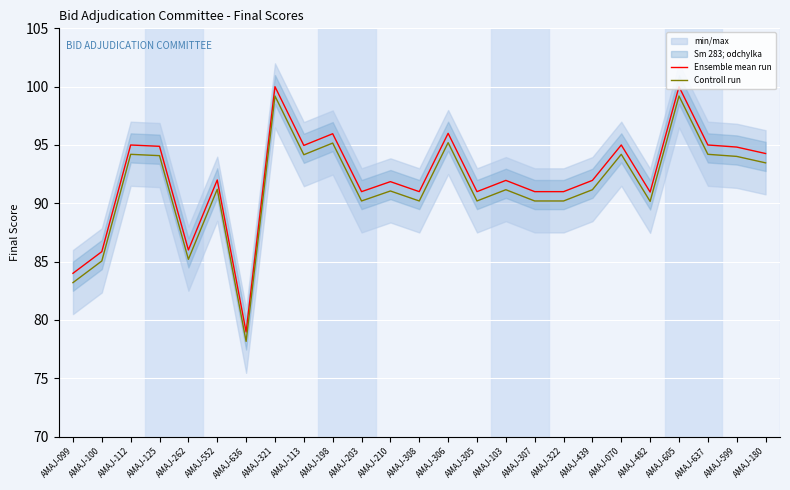

Where is the first local minimum for Controll run?

AMAJ-262